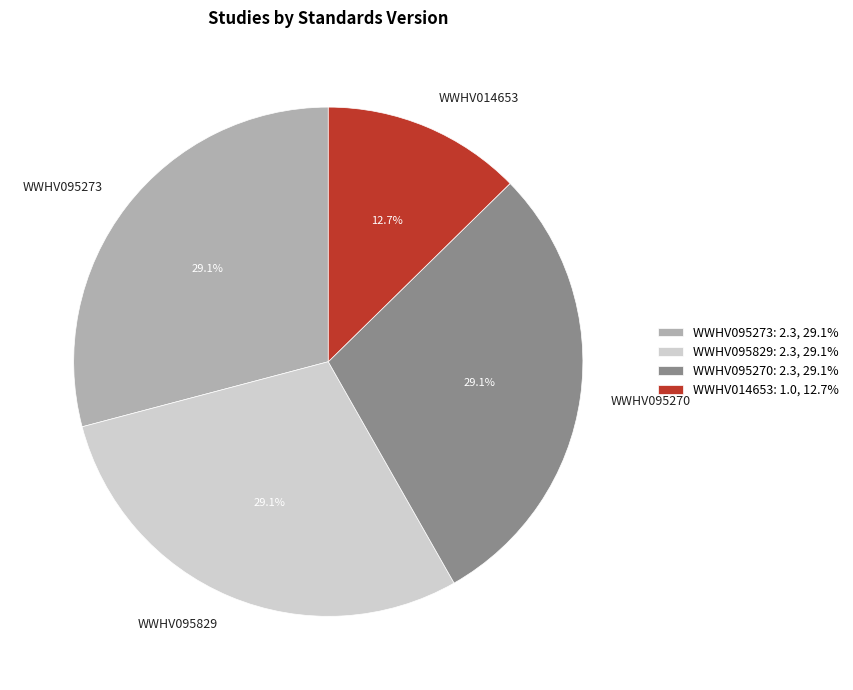

What portion of the pie excludes WWHV095273?

70.9%